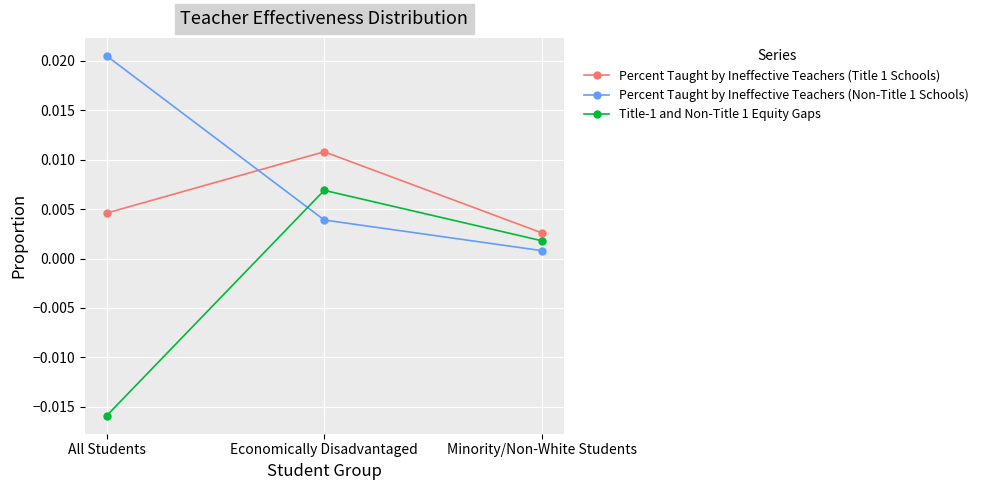

Rank the series at All Students from lowest to highest value.

Title-1 and Non-Title 1 Equity Gaps, Percent Taught by Ineffective Teachers (Title 1 Schools), Percent Taught by Ineffective Teachers (Non-Title 1 Schools)